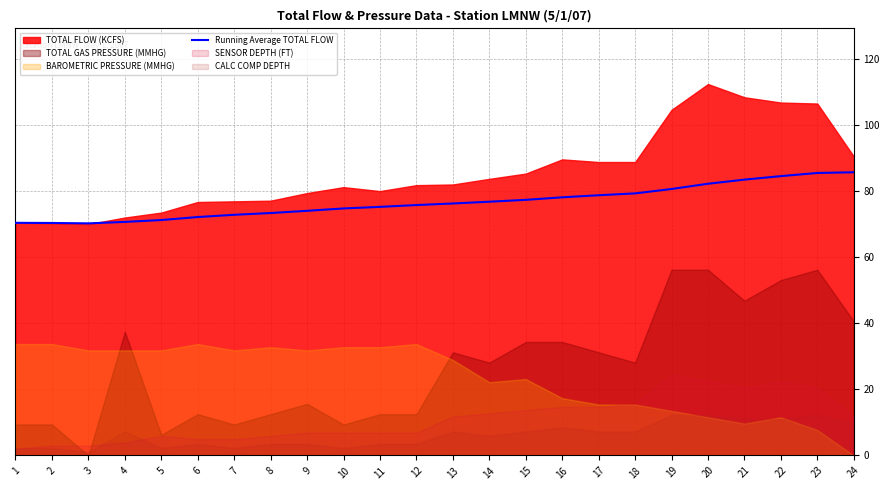

How many lines are shown in the chart?

1